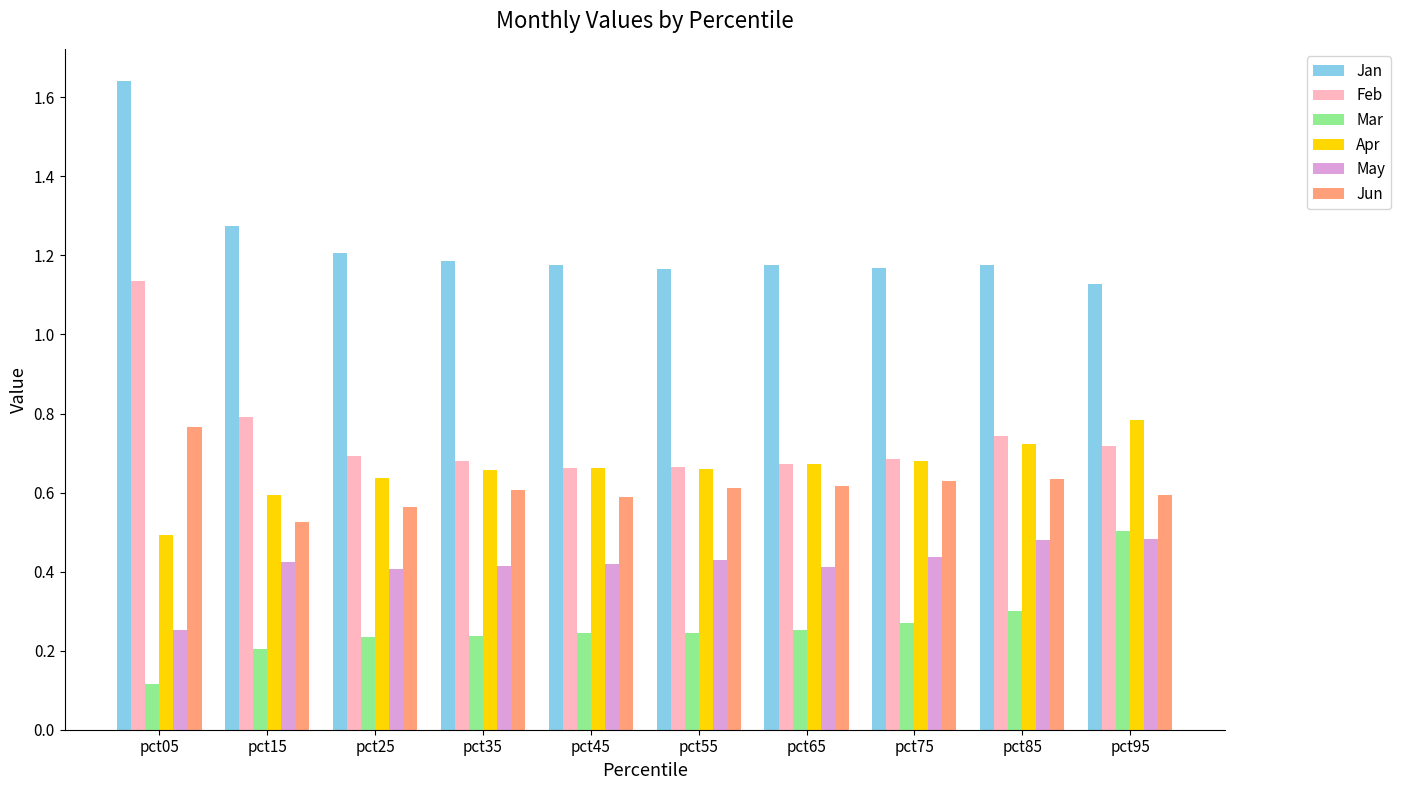

Is it true that Apr equals 0.3 at pct65?

False